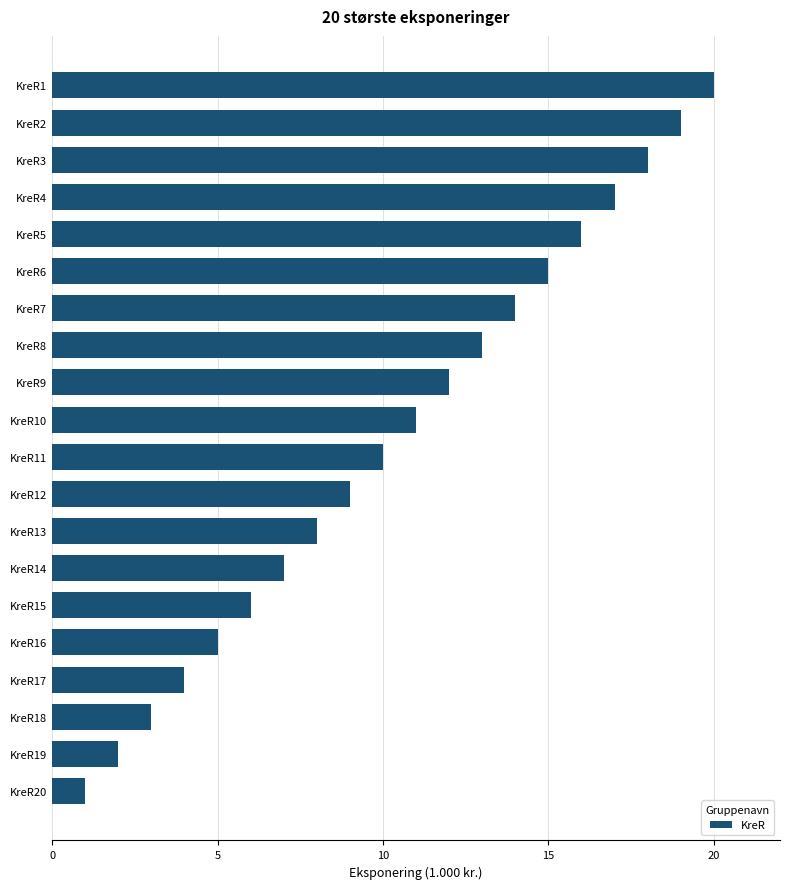

Reading top to bottom, what are all the values shown in this chart?

20	19	18	17	16	15	14	13	12	11	10	9	8	7	6	5	4	3	2	1